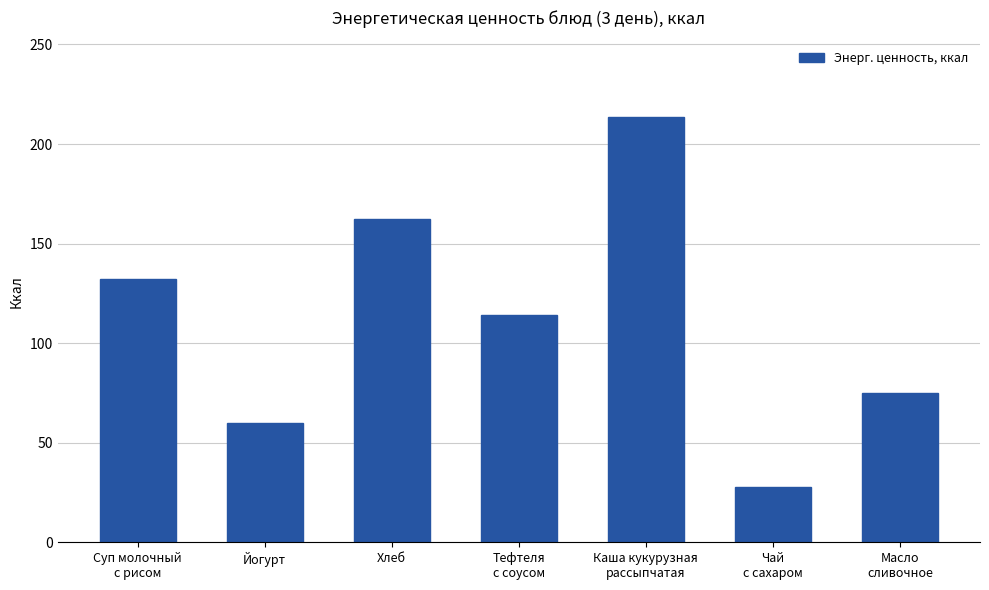

Rank the categories by value from lowest to highest.

Чай
с сахаром, Йогурт, Масло
сливочное, Тефтеля
с соусом, Суп молочный
с рисом, Хлеб, Каша кукурузная
рассыпчатая